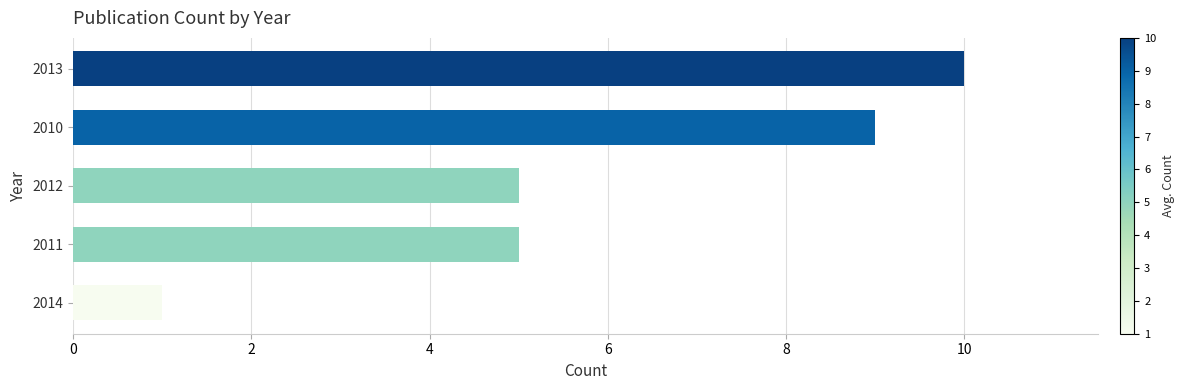

Which has a higher value, 2010 or 2011?

2010